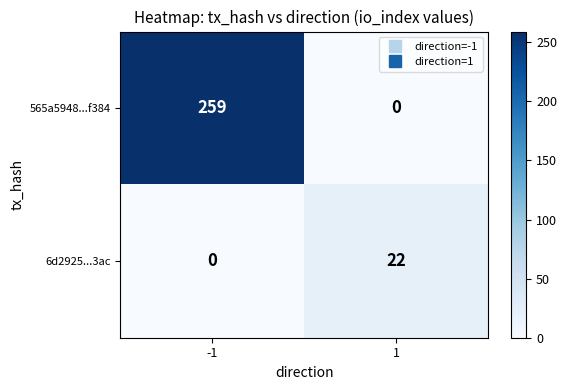

How many data points does each series have?

2